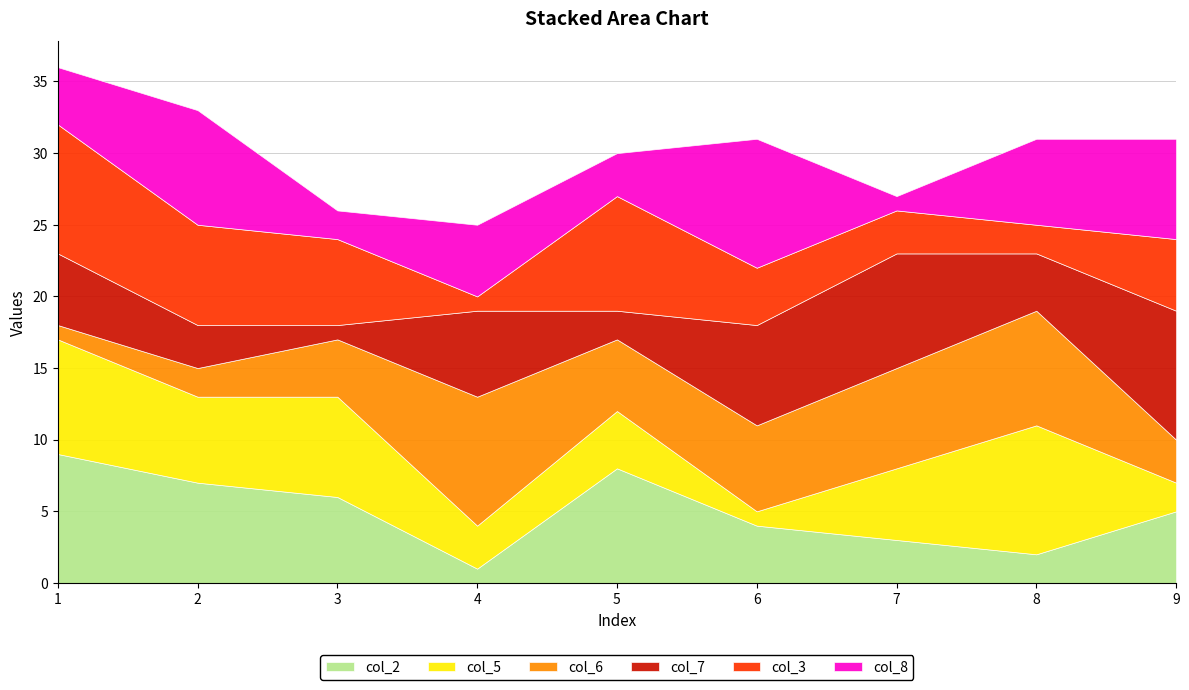

Which has a higher value, 3 or 7?

3